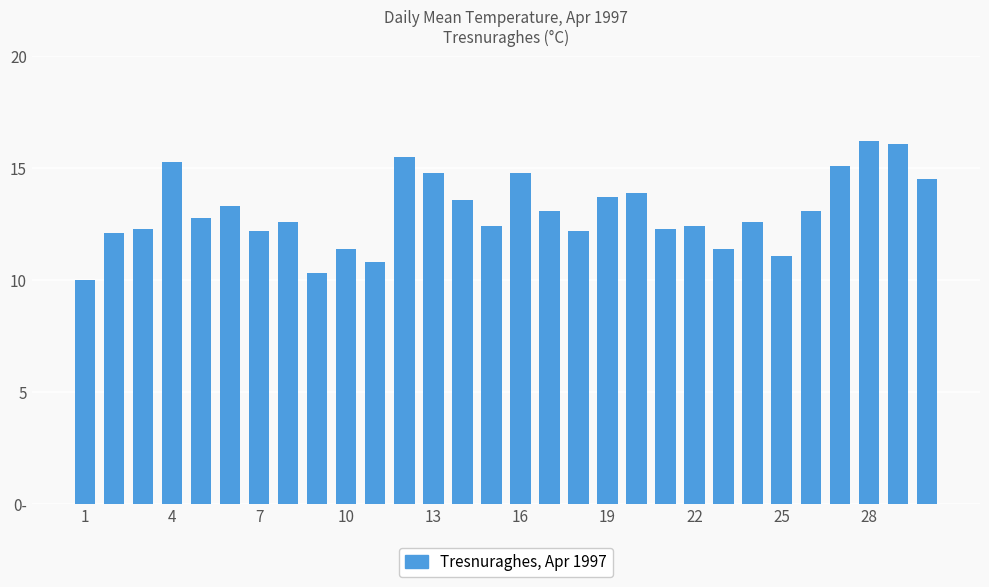

Are the bars grouped side by side (vs. stacked)?

No